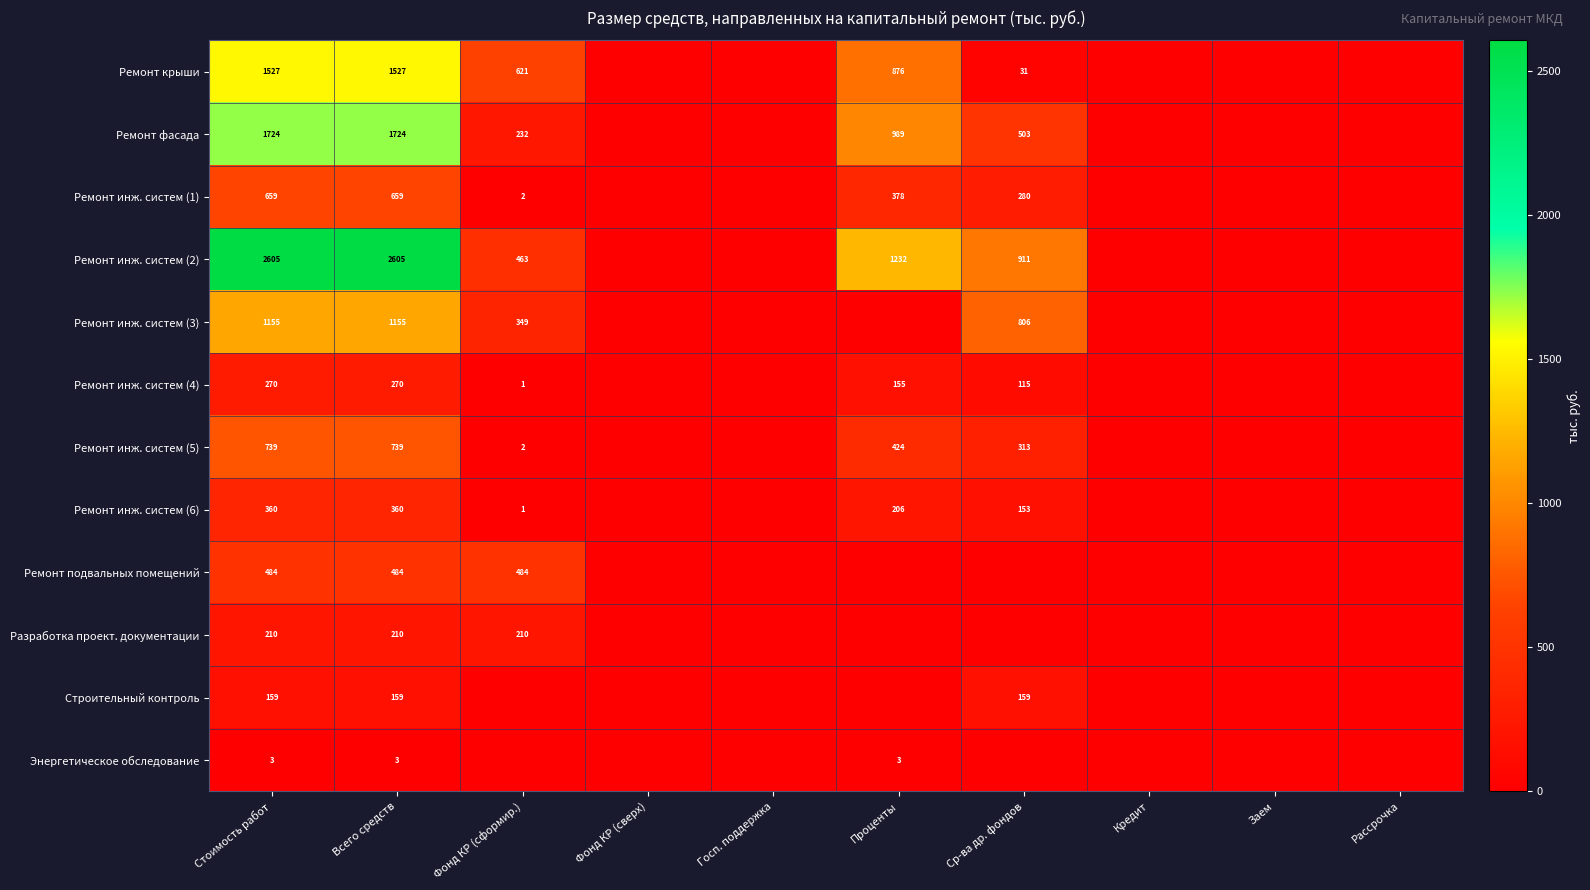

What is the total value across all series at Ср-ва др. фондов?

3269.7